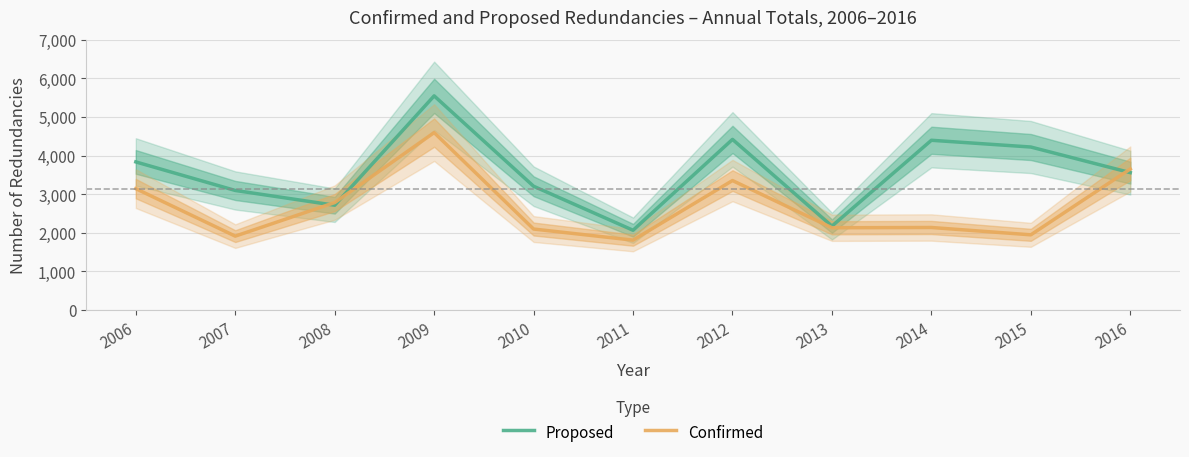

What is the average value of the Confirmed series?

2687